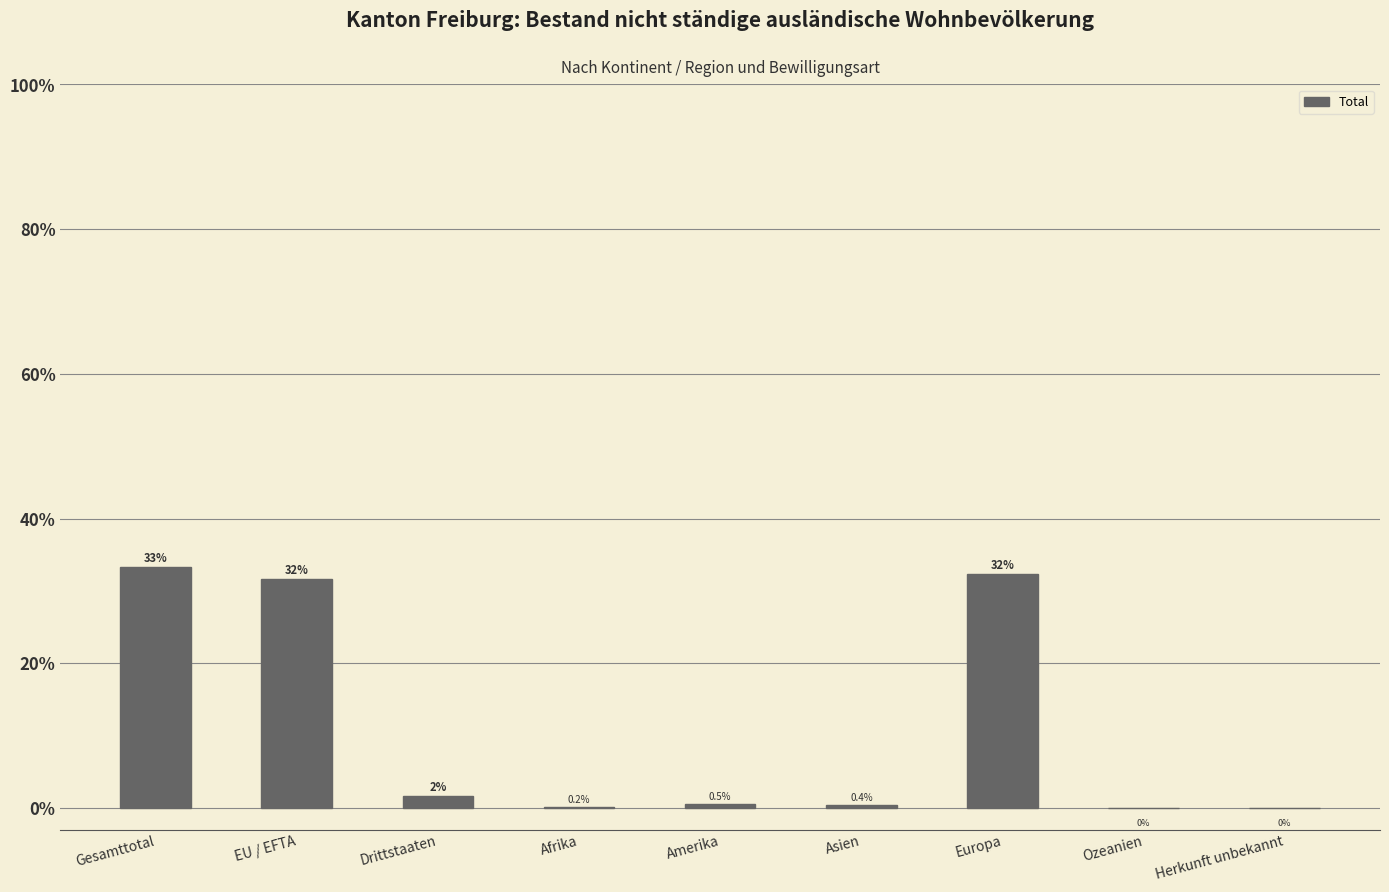

Which has a higher value, Amerika or Asien?

Amerika